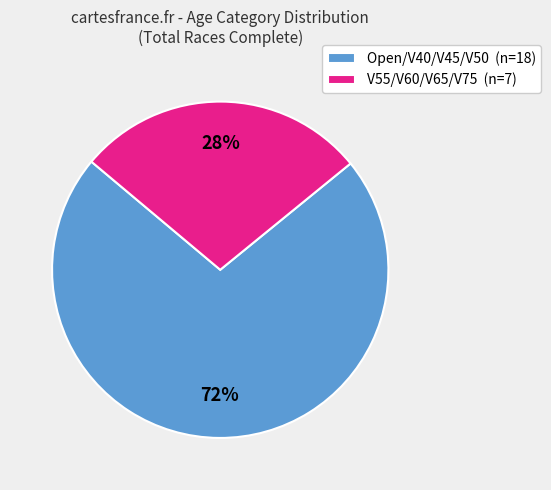

Is there any slice that represents more than half of the pie?

Yes